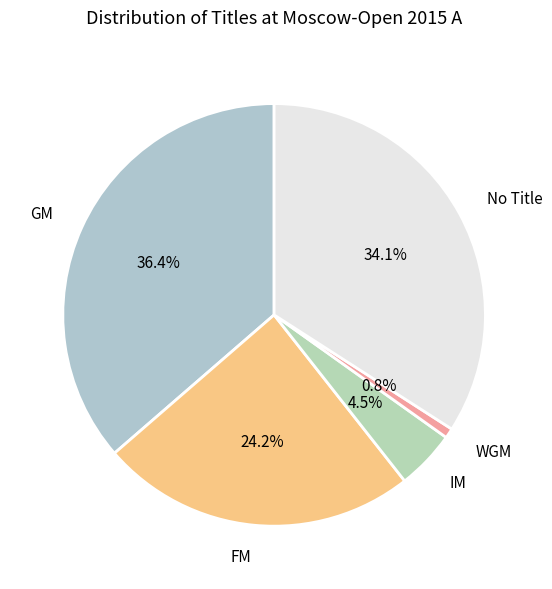

How many slices are in this pie chart?

5